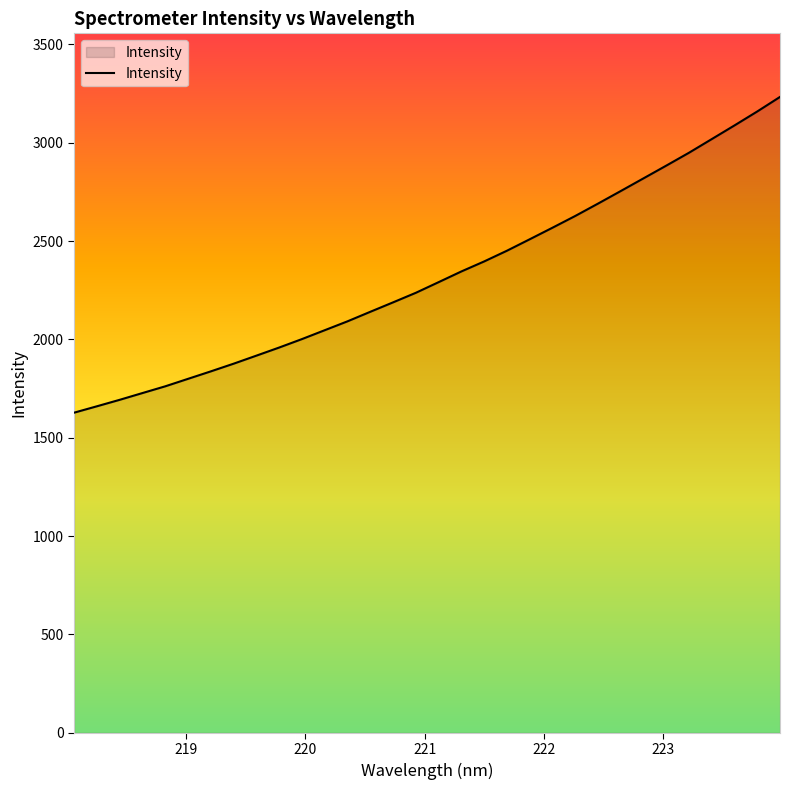

What is the greatest value displayed?

3232.6